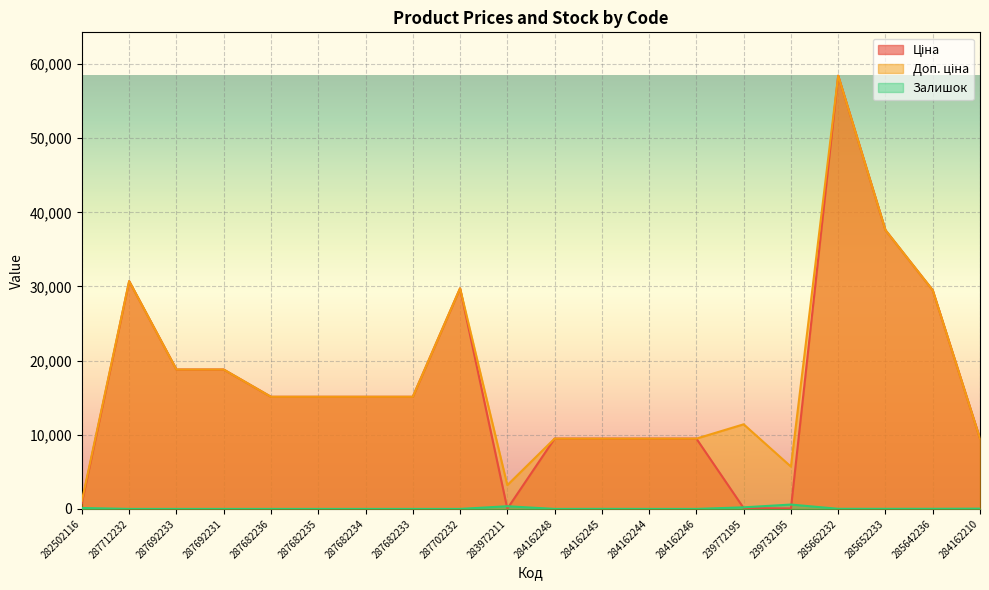

Rank the series by their maximum value, from lowest to highest.

Залишок, Ціна, Доп. ціна